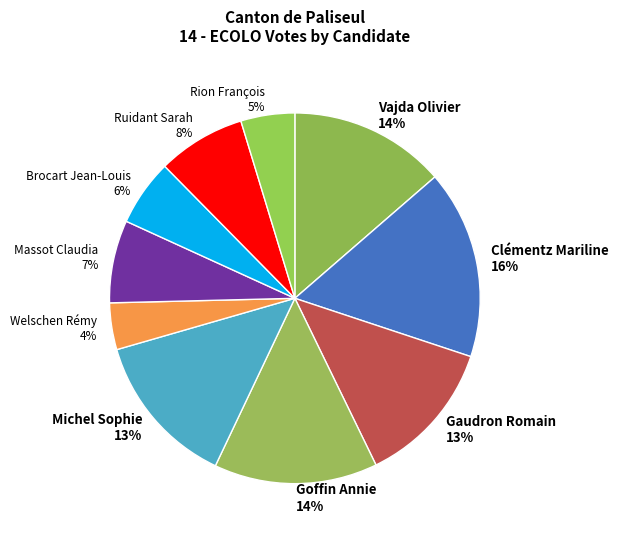

Does any single category account for the majority?

No